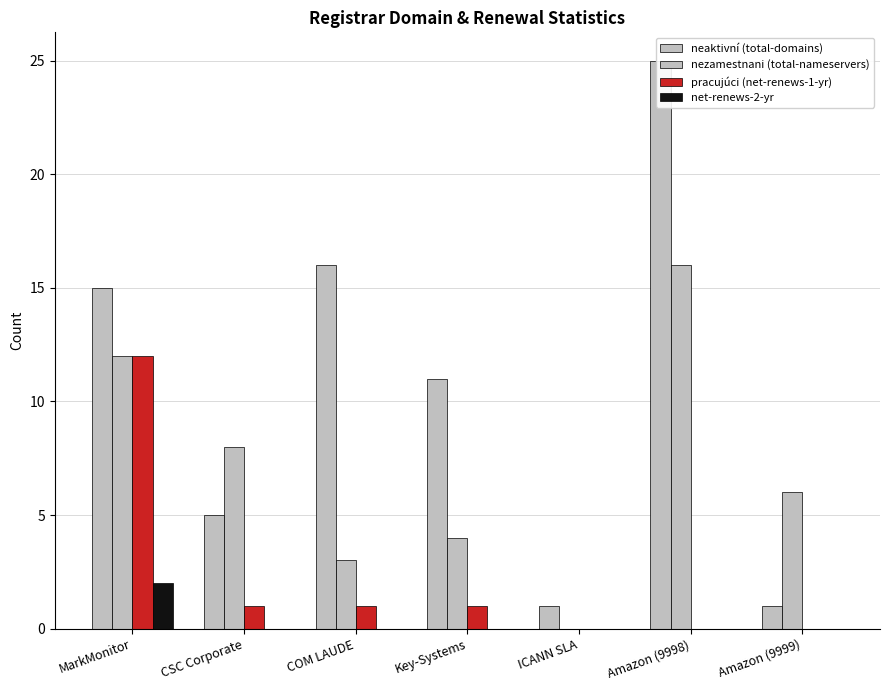

At which label does total-domains reach its peak?

Amazon (9998)